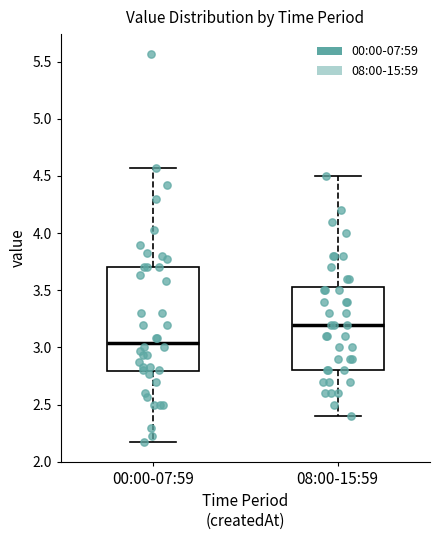

Reading left to right, read every box against the y-axis: the position of its median line, the range the box covers, and the ends of its whiskers. The values are not printed on the chart, so give them approximately, as read against the axis.

00:00-07:59: median 3.05, box 2.80 to 3.70, whiskers 2.15 to 4.55
08:00-15:59: median 3.20, box 2.80 to 3.55, whiskers 2.40 to 4.50